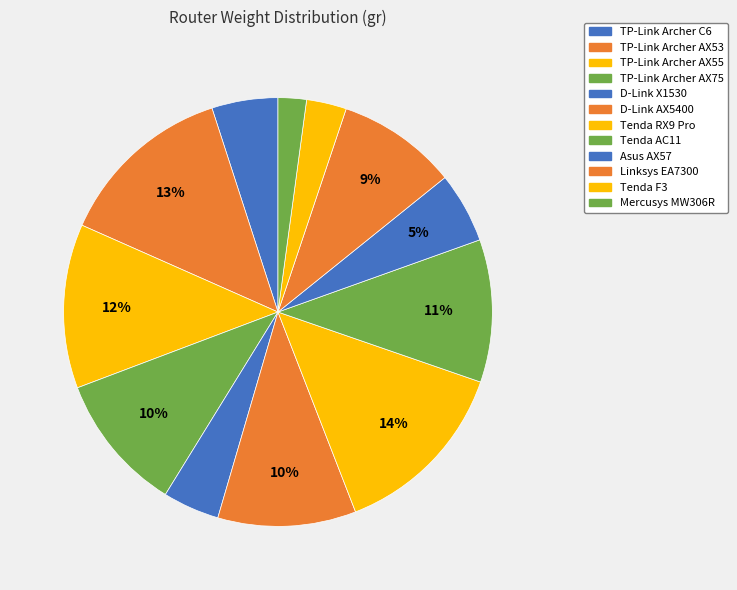

How many slices are in this pie chart?

12